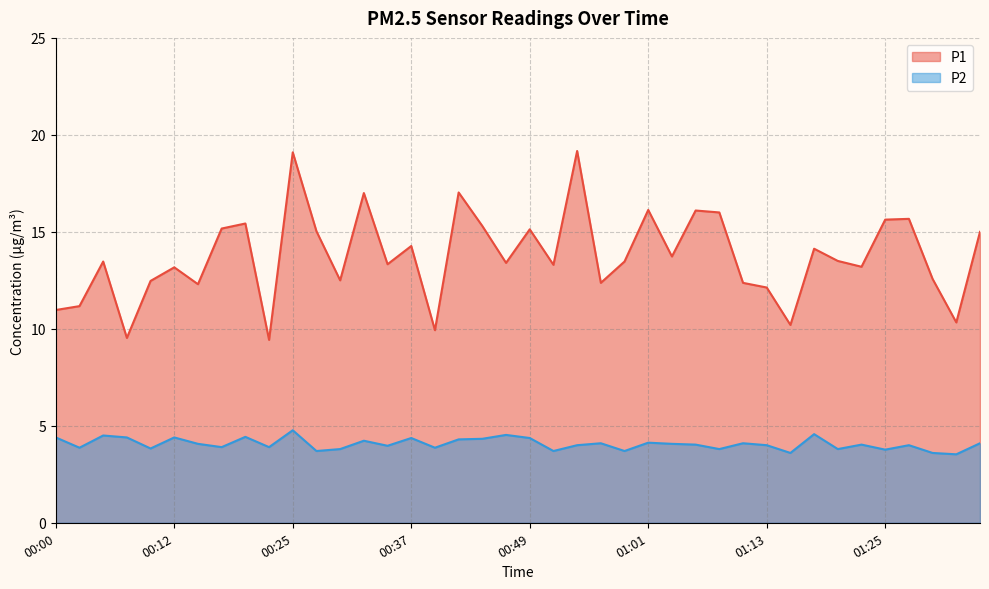

Rank the series by their average value, from lowest to highest.

P2, P1